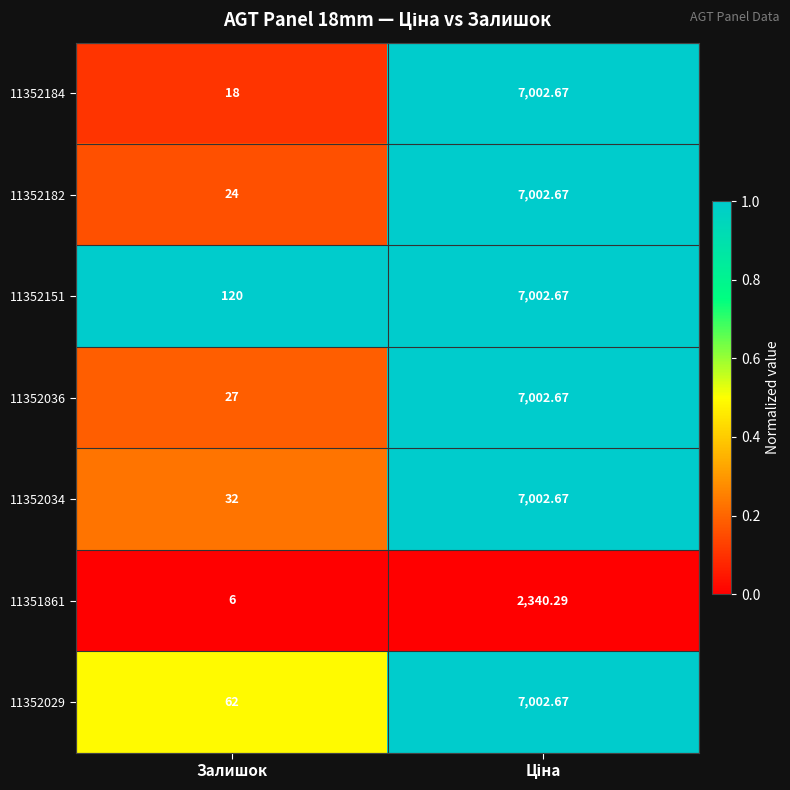

Where is 11352184 nearest to the value 3510?

Залишок